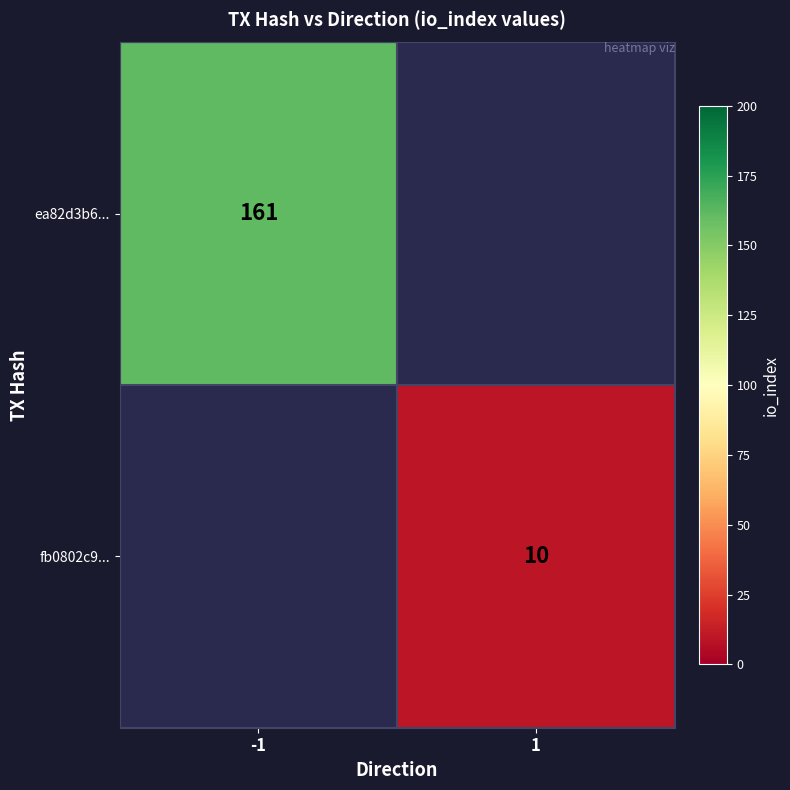

Is it true that fb0802c9... equals 10 at 1?

True